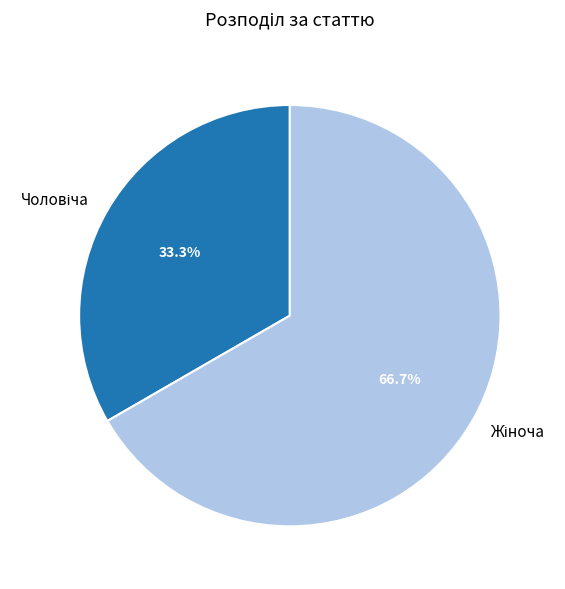

Is there any slice that represents more than half of the pie?

Yes